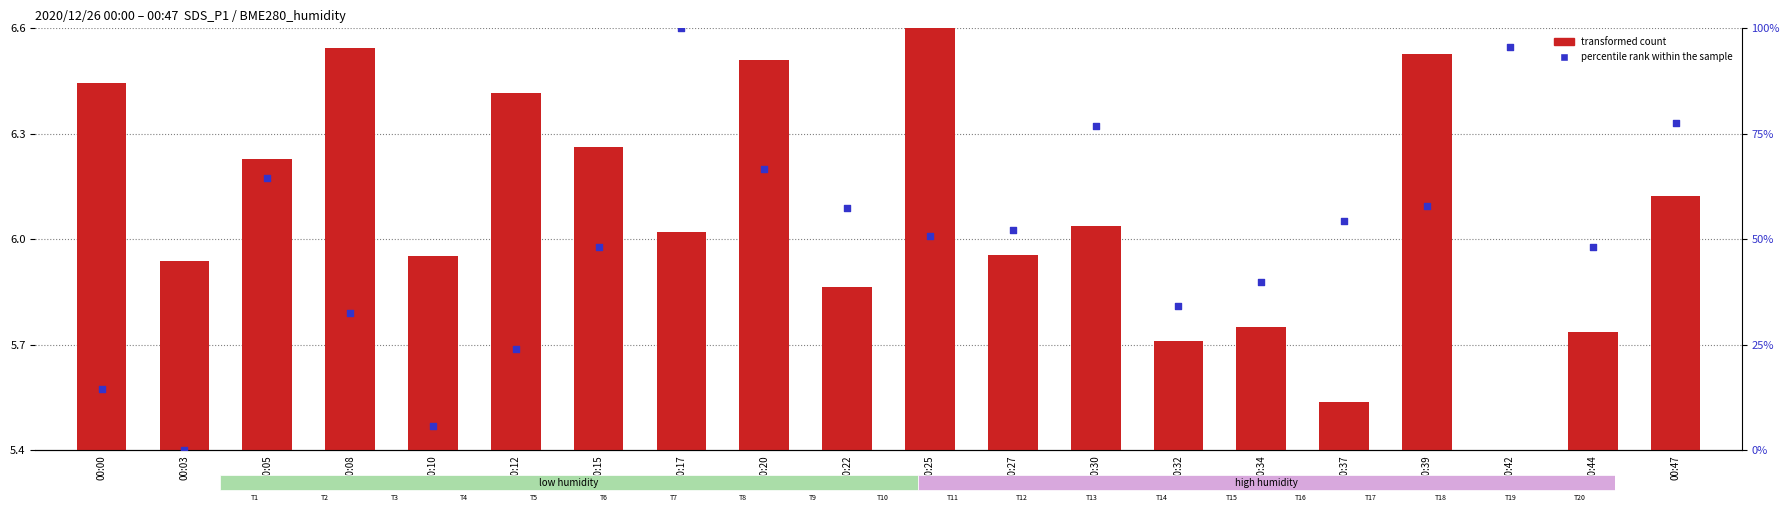

At how many categories does at least one series exceed 66?

5